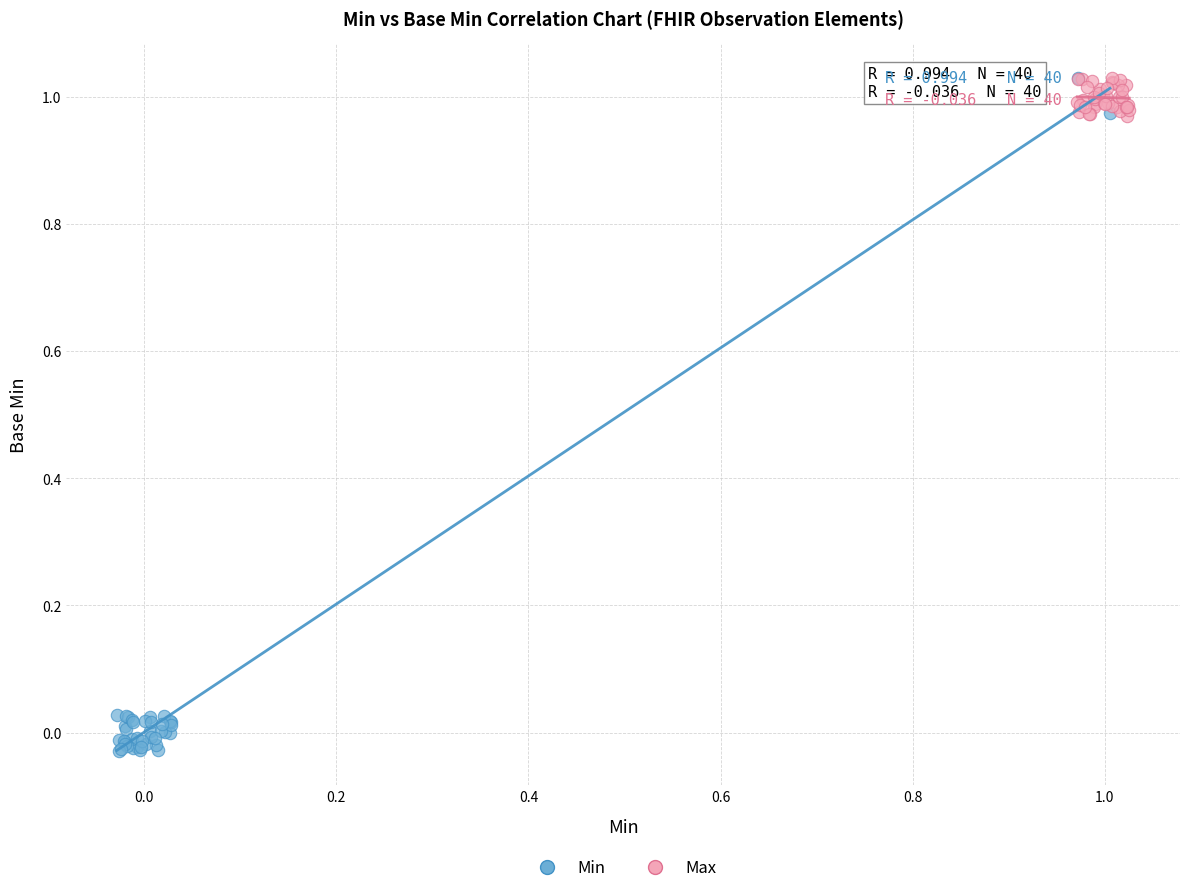

Which series has the largest Y range (max minus min)?

Min